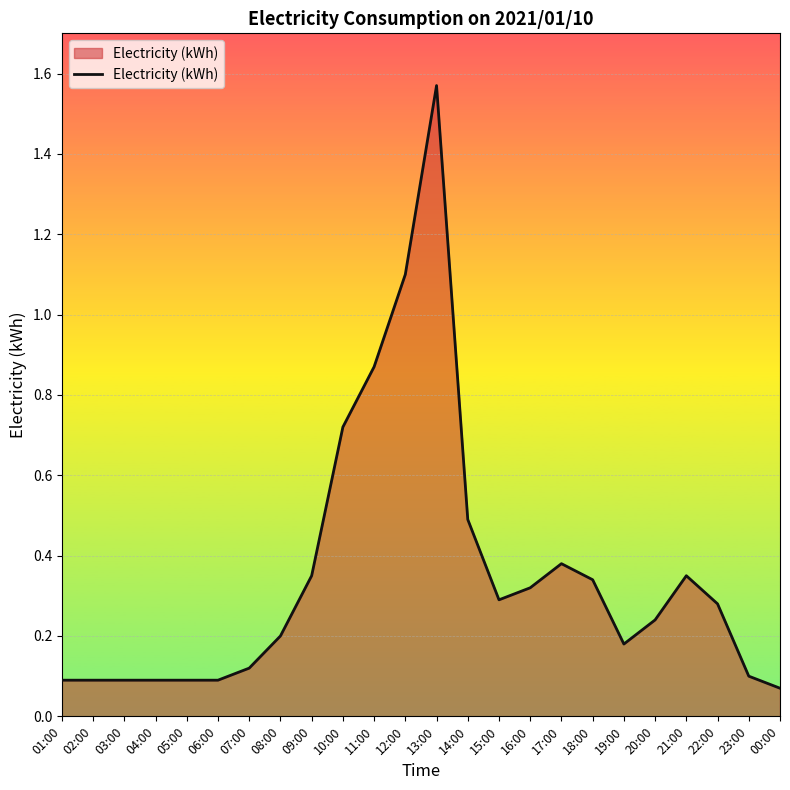

What is the difference between the values at 13:00 and 15:00?

1.3